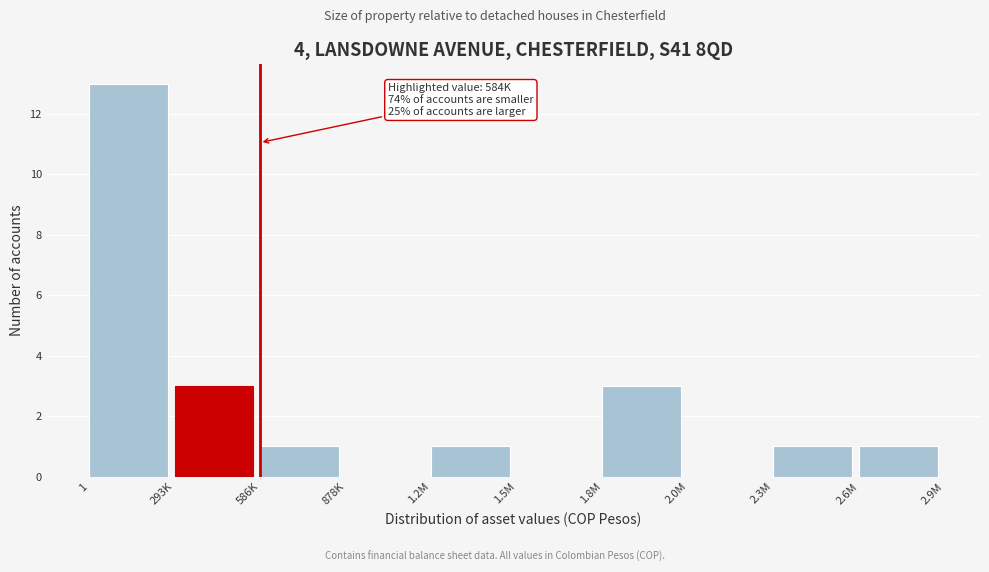

Reading left to right, what are all the values shown in this chart?

1=13	293K=3	586K=1	878K=0	1.2M=1	1.5M=0	1.8M=3	2.0M=0	2.3M=1	2.6M=1